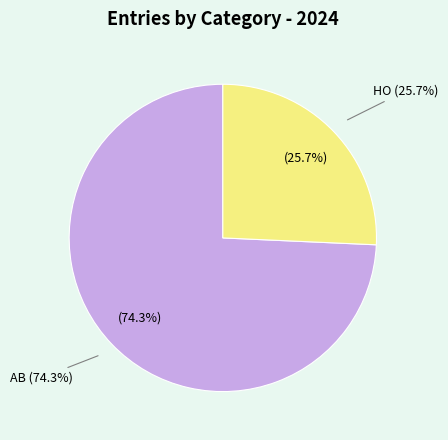

What percentage is the HO slice, to the nearest percent?

26%